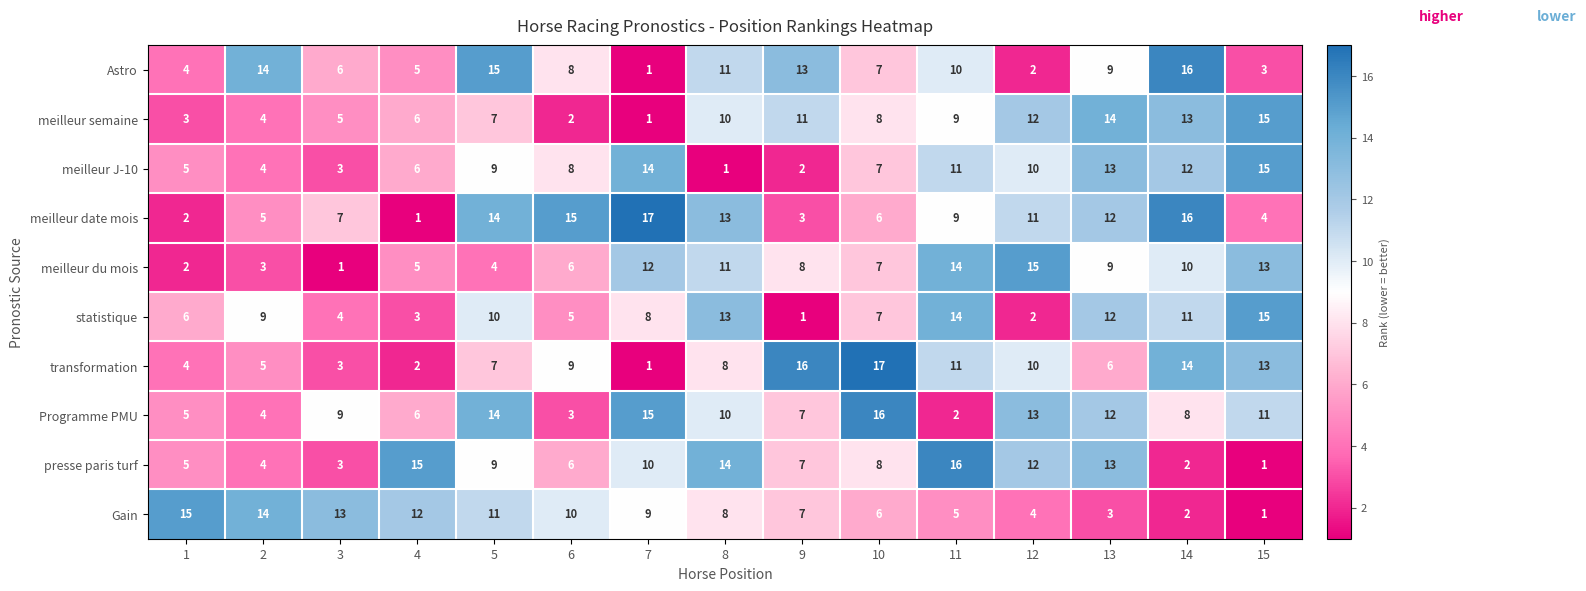

Rank the categories by presse paris turf value from lowest to highest.

15, 14, 3, 2, 1, 6, 9, 10, 5, 7, 12, 13, 8, 4, 11